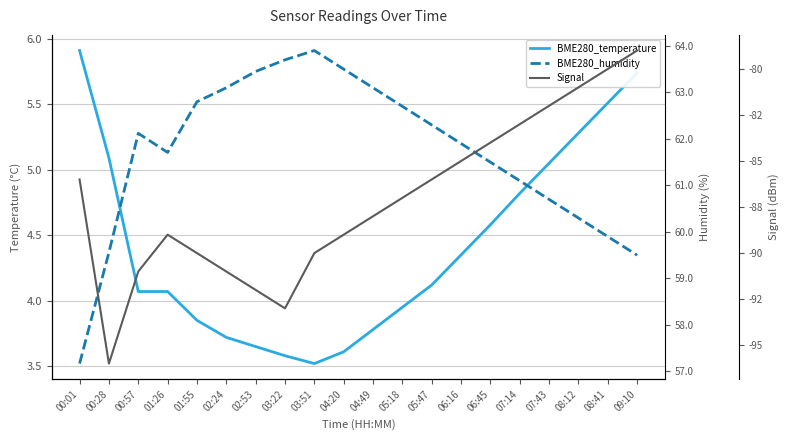

What is the difference between the BME280_temperature values at 09:10 and 03:51?

2.2